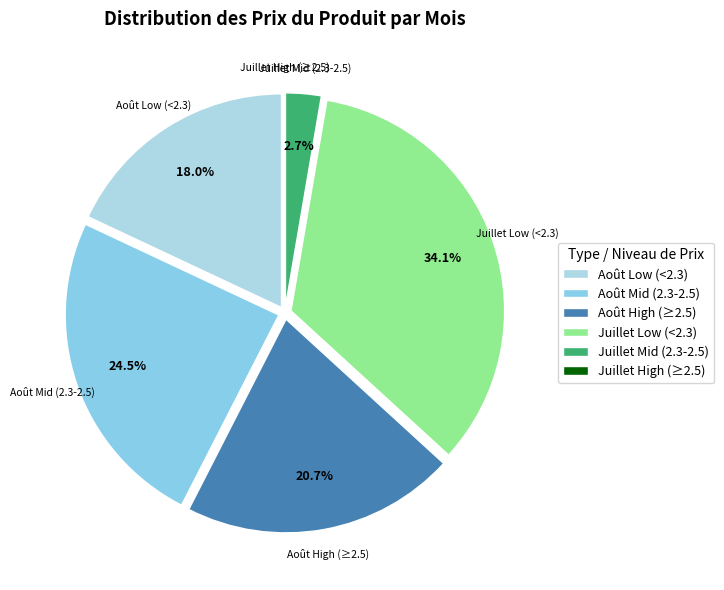

What is the largest slice in the pie chart?

Juillet Low (<2.3)